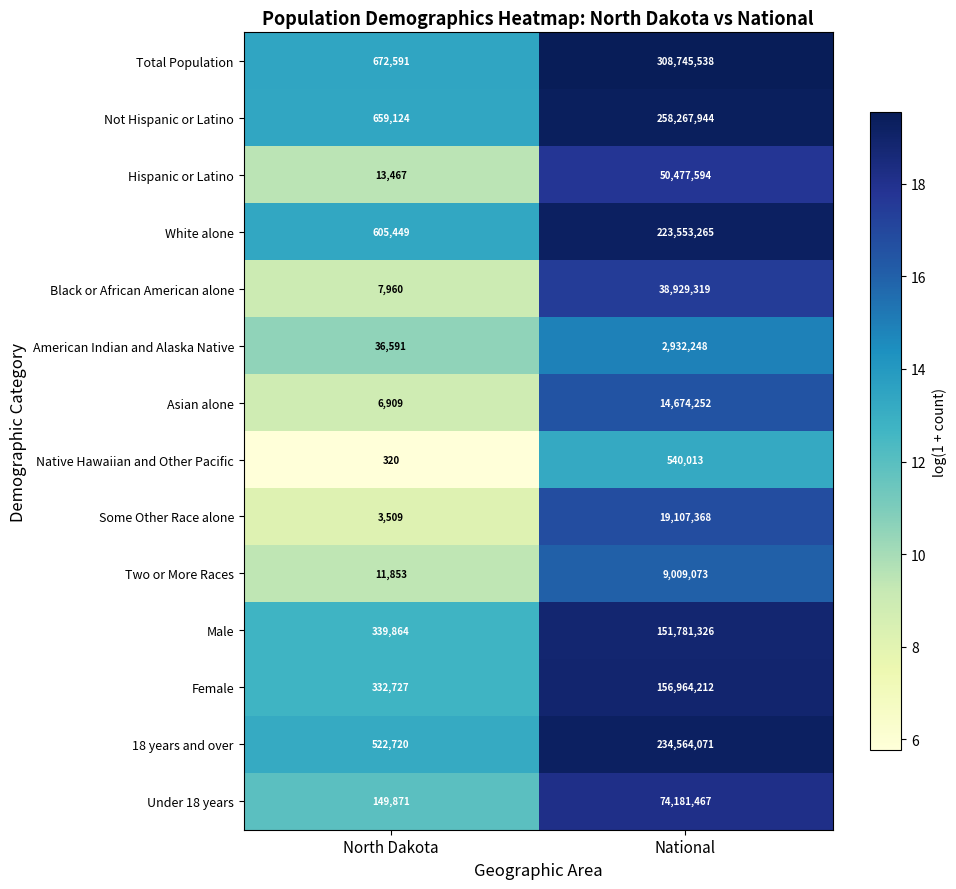

What is the approximate value of Hispanic or Latino at North Dakota, to the nearest 10?

13470